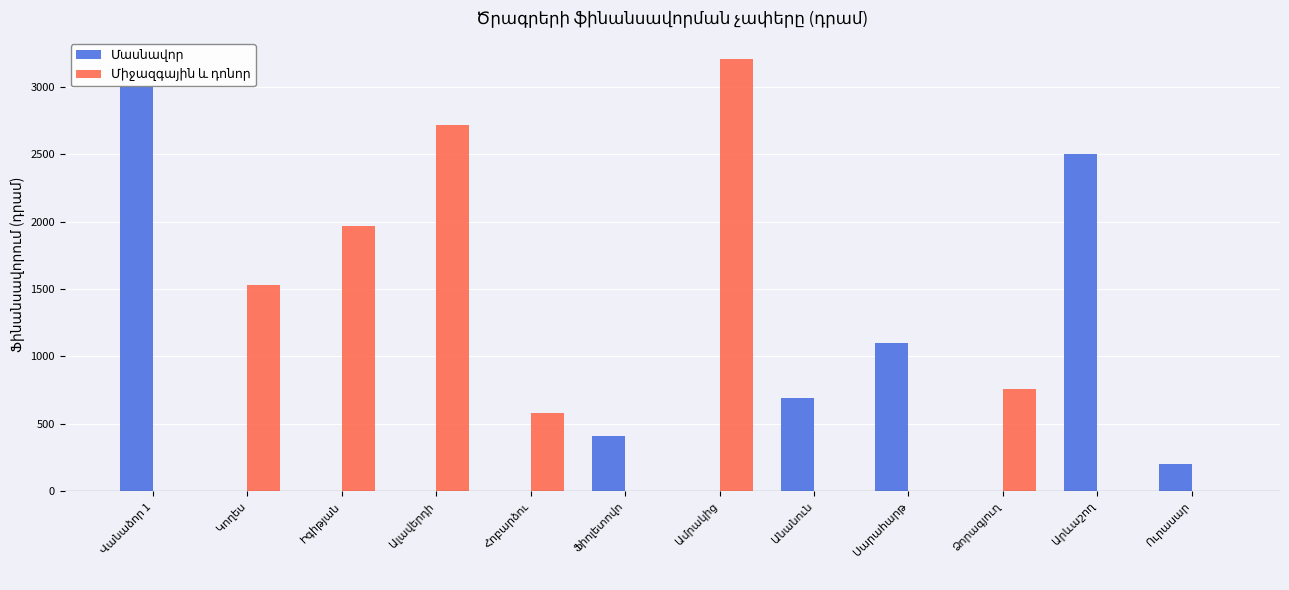

What is the greatest value displayed?

3204.0